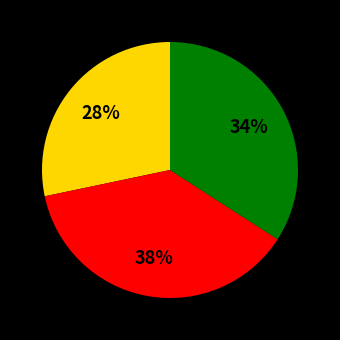

Count the number of slices in the pie.

3